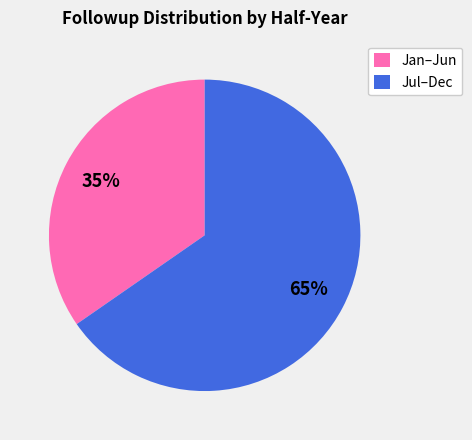

Approximately how many times larger is the value at Jan–Jun compared to Jul–Dec?

0.5